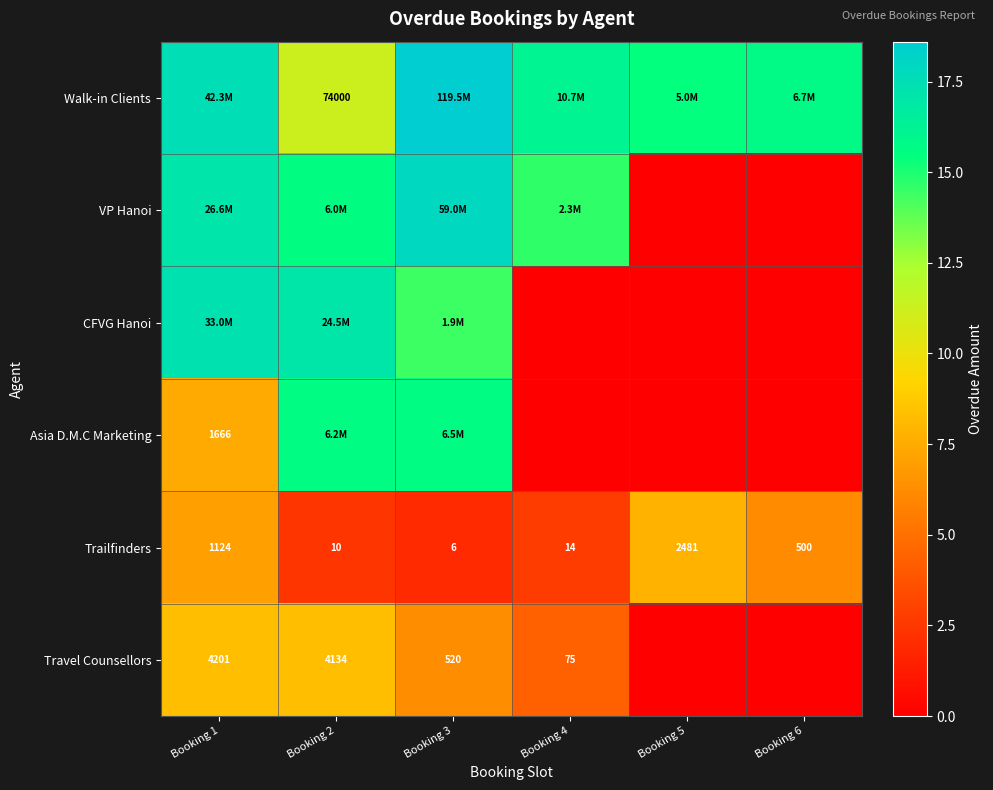

List the series in order of their peak value, lowest first.

Trailfinders, Travel Counsellors, Asia D.M.C Marketing, CFVG Hanoi, VP Hanoi, Walk-in Clients